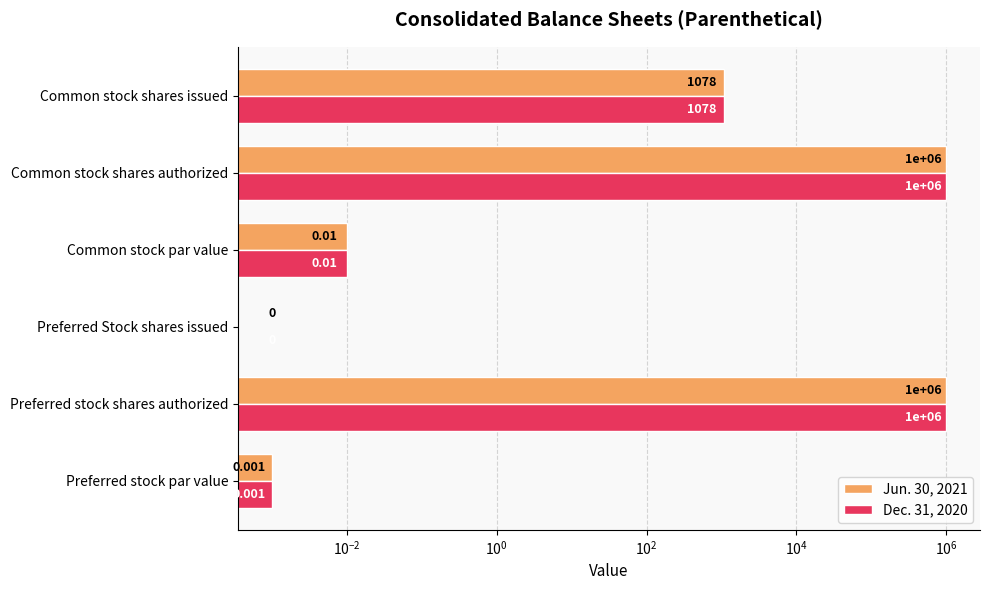

Rank the series by their maximum value, from lowest to highest.

Jun. 30, 2021, Dec. 31, 2020